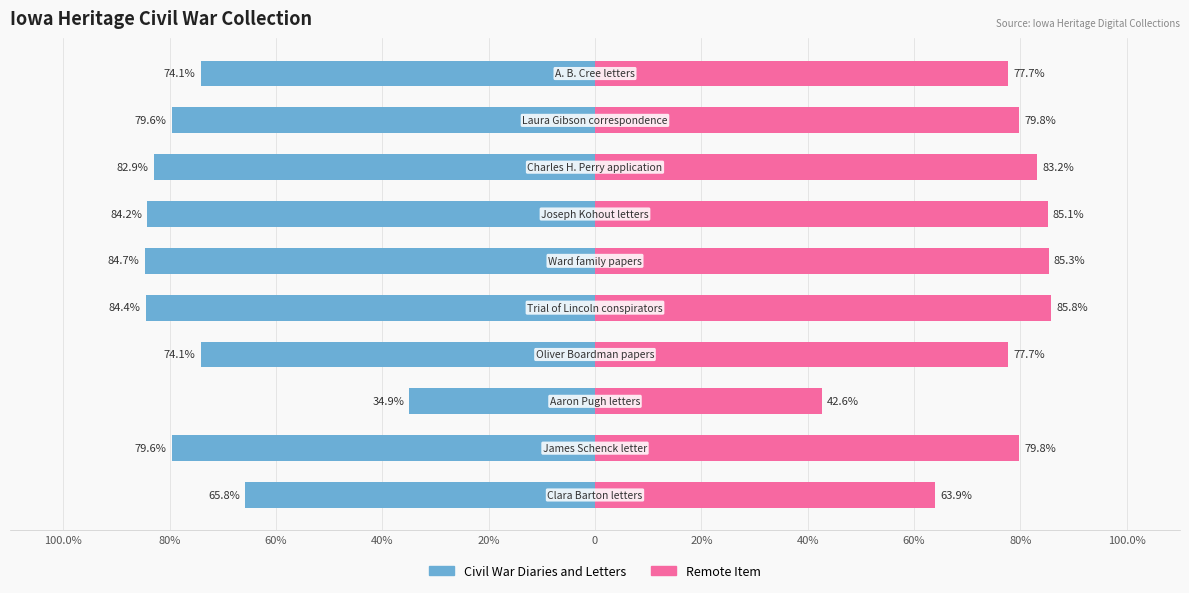

How many values in the Remote Item series exceed 79?

6